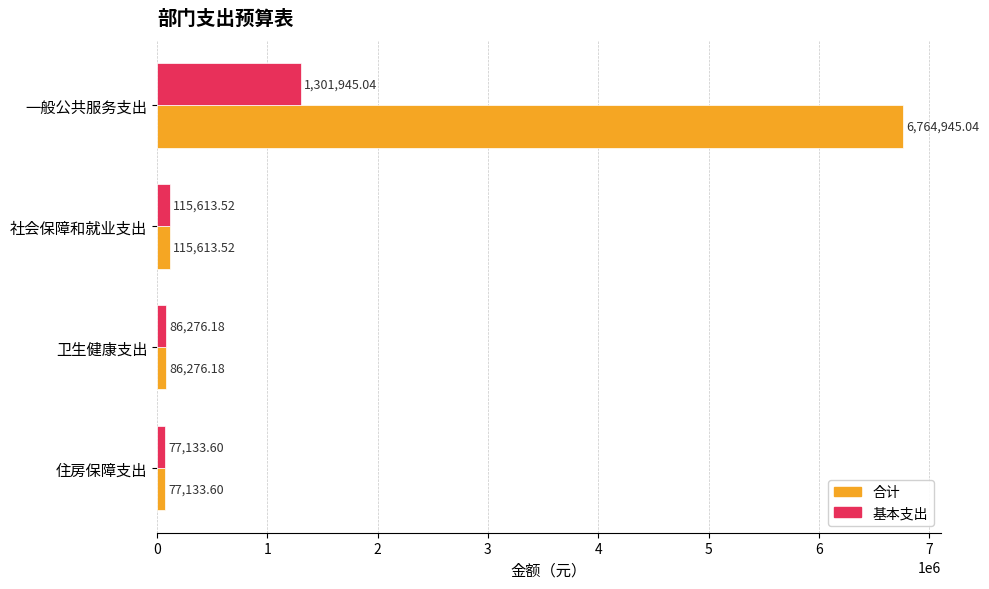

At 一般公共服务支出, list the series in order from largest to smallest.

合计, 基本支出